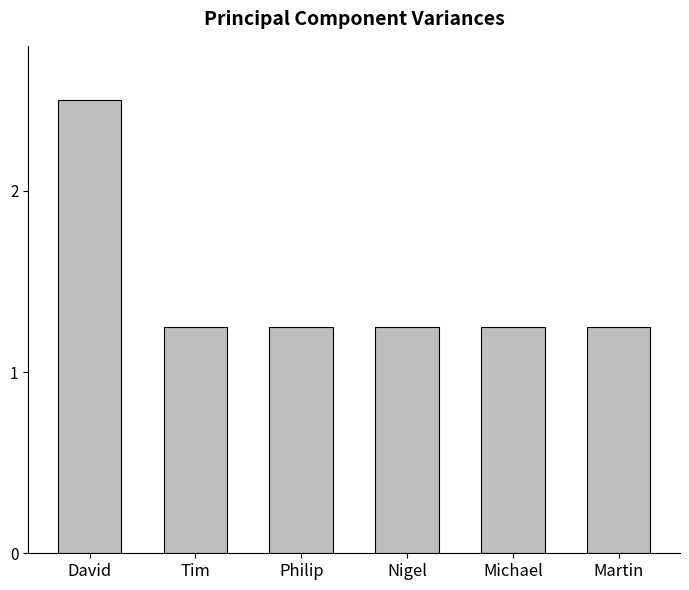

Which has a higher value, David or Michael?

David